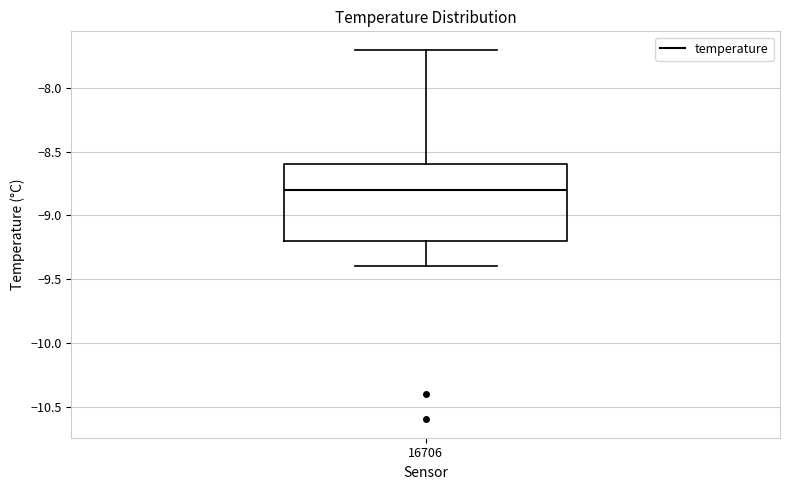

Transcribe this box plot: give where the median line is, the range the box spans, and where the two whiskers end, as read against the y-axis. The values are not printed on the chart, so give them approximately, as read against the axis.

median -8.8, box -9.2 to -8.6, whiskers -9.4 to -7.7